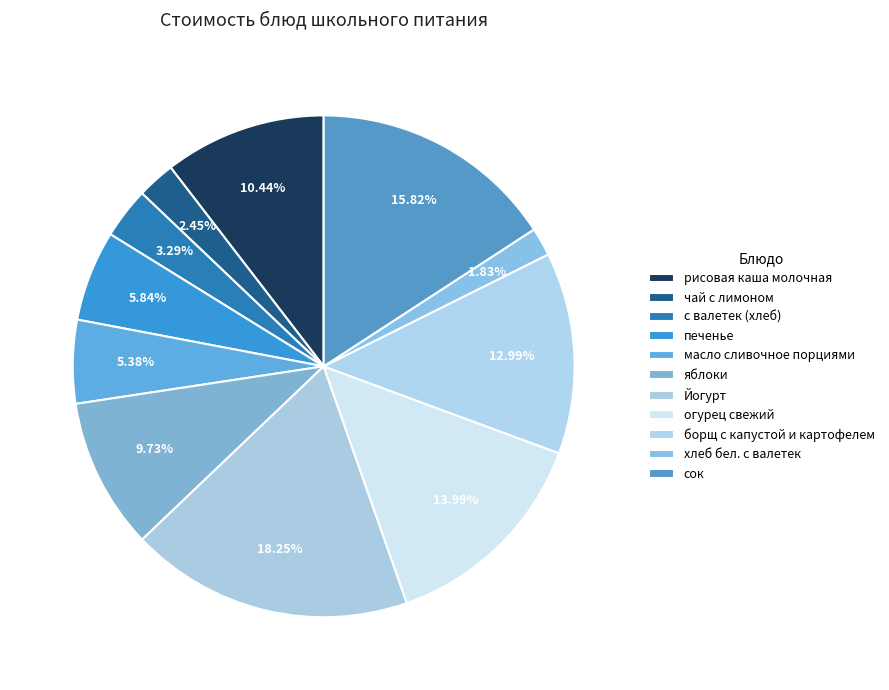

To the nearest percent, what percentage of the pie is борщ с капустой и картофелем?

13%